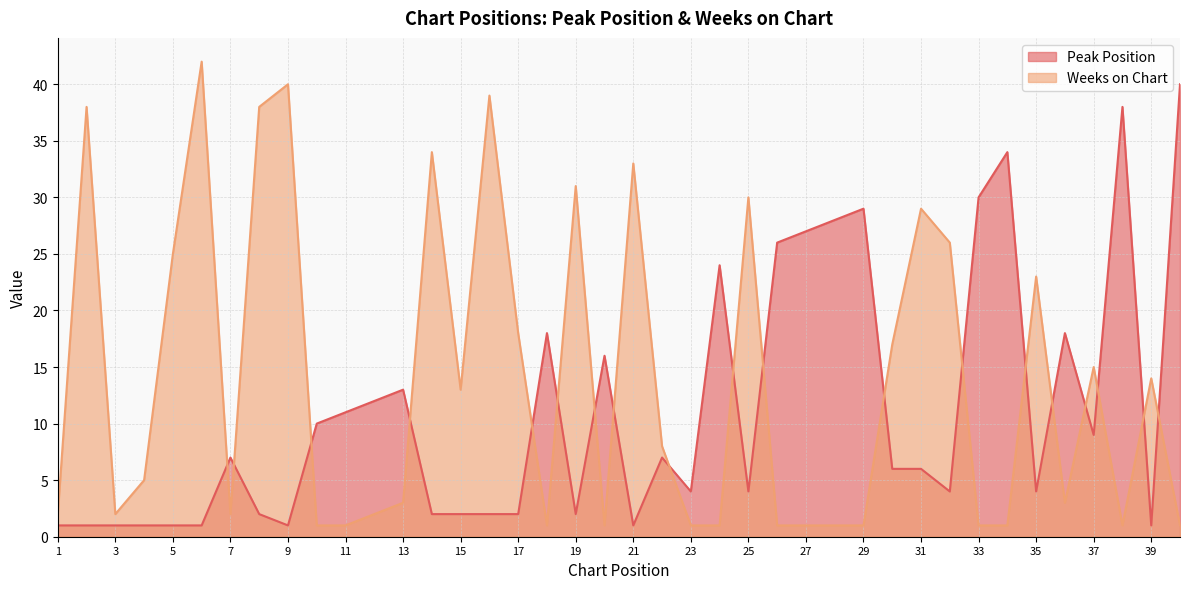

Is it true that Peak Position equals 2 at 19?

True